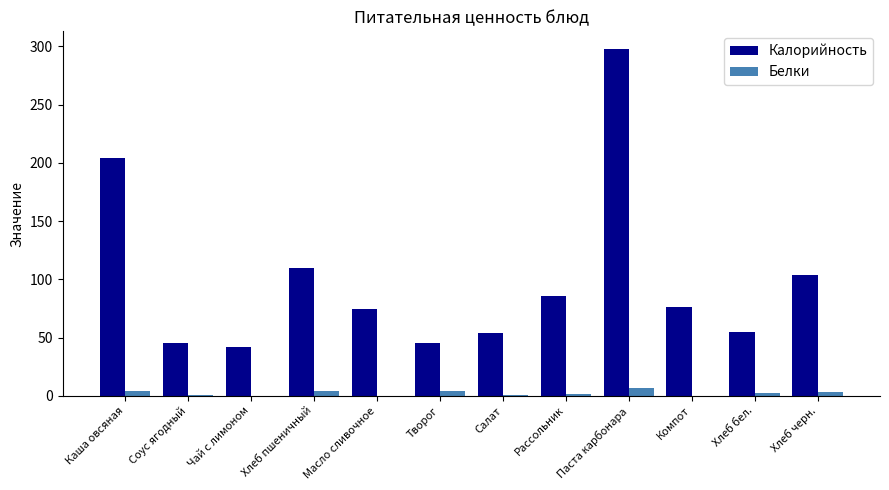

What is the total value across all series at Паста карбонара?

305.0